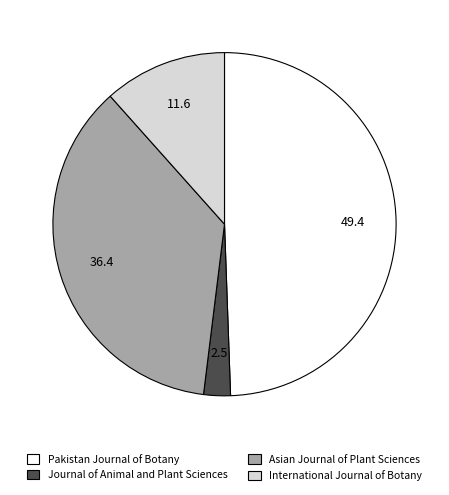

Is it true that Asian Journal of Plant Sciences is 51% of the pie?

False